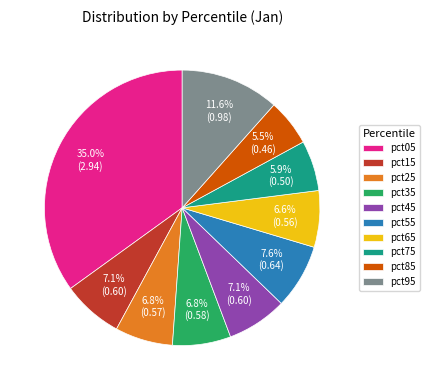

What percentage is the pct95 slice, to the nearest percent?

12%